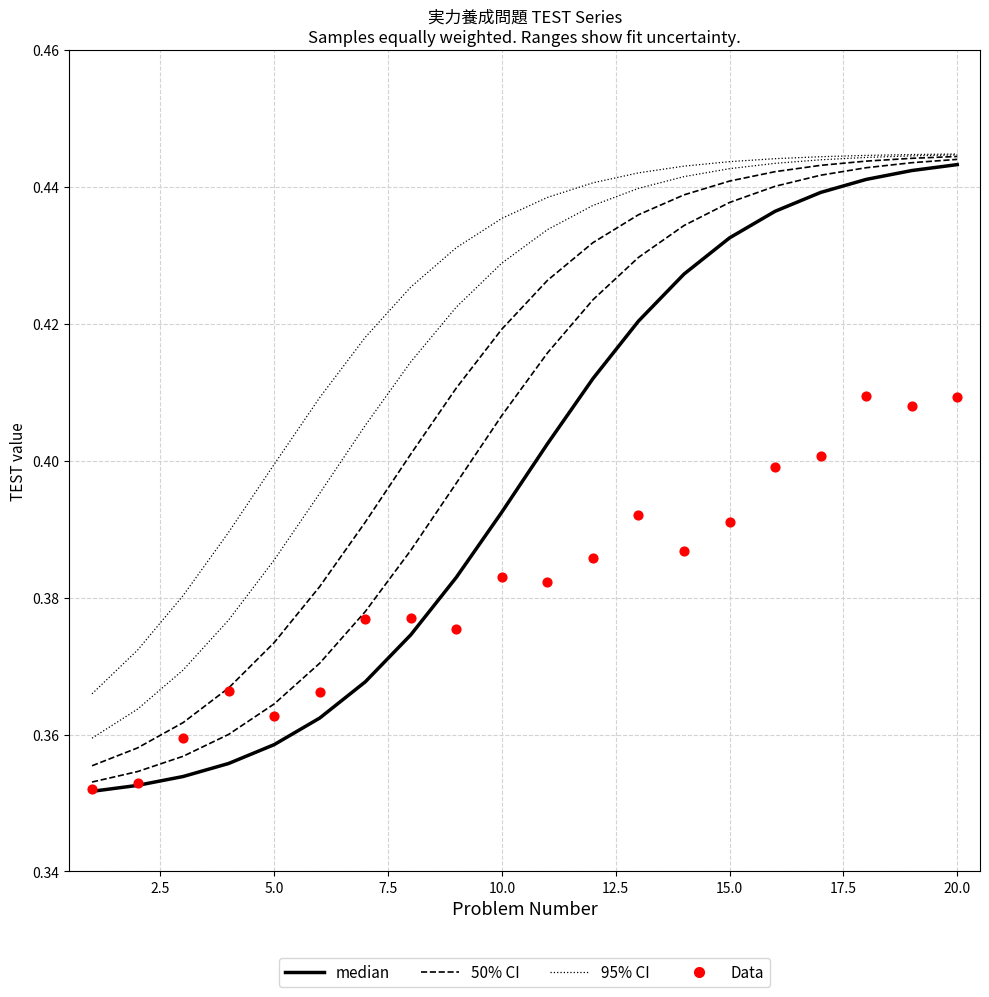

Which series has the largest total across all categories?

95% CI